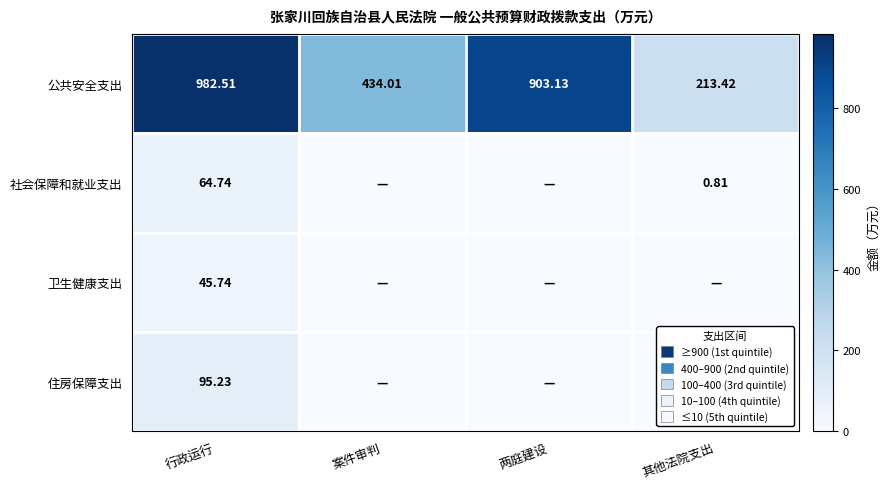

How many categories are shown in the chart?

4